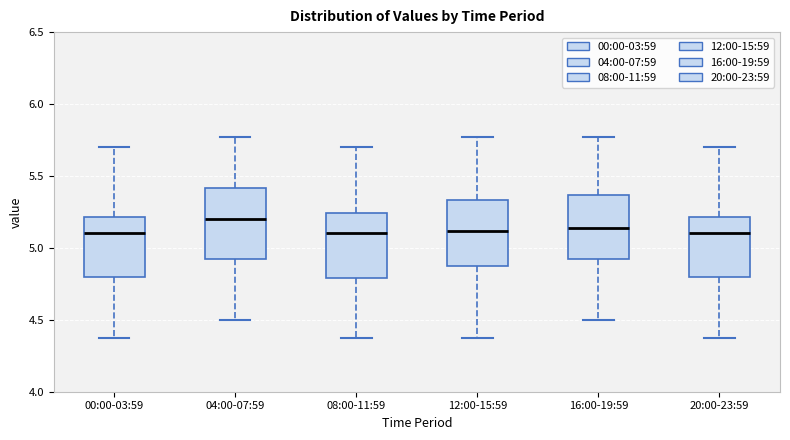

Reading left to right, read every box against the y-axis: the position of its median line, the range the box covers, and the ends of its whiskers. The values are not printed on the chart, so give them approximately, as read against the axis.

00:00-03:59: median 5.10, box 4.80 to 5.20, whiskers 4.35 to 5.70
04:00-07:59: median 5.20, box 4.90 to 5.40, whiskers 4.50 to 5.75
08:00-11:59: median 5.10, box 4.80 to 5.25, whiskers 4.35 to 5.70
12:00-15:59: median 5.10, box 4.90 to 5.35, whiskers 4.35 to 5.75
16:00-19:59: median 5.15, box 4.90 to 5.35, whiskers 4.50 to 5.75
20:00-23:59: median 5.10, box 4.80 to 5.20, whiskers 4.35 to 5.70